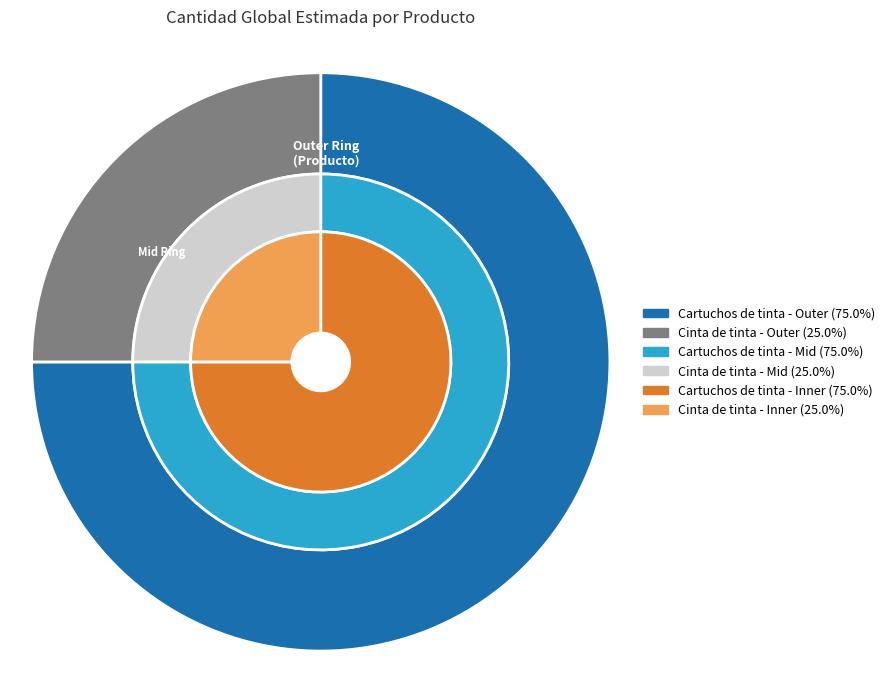

What percentage is the Cartuchos de tinta slice, to the nearest percent?

75%